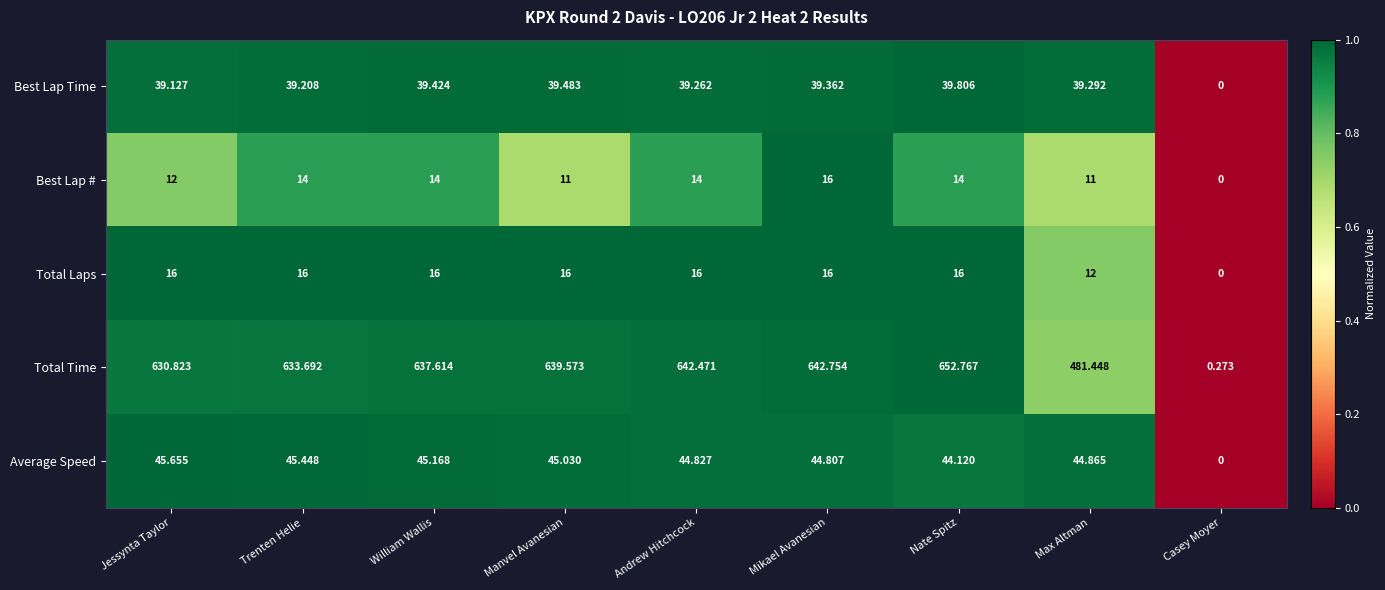

At which category is the sum across all series the highest?

Nate Spitz